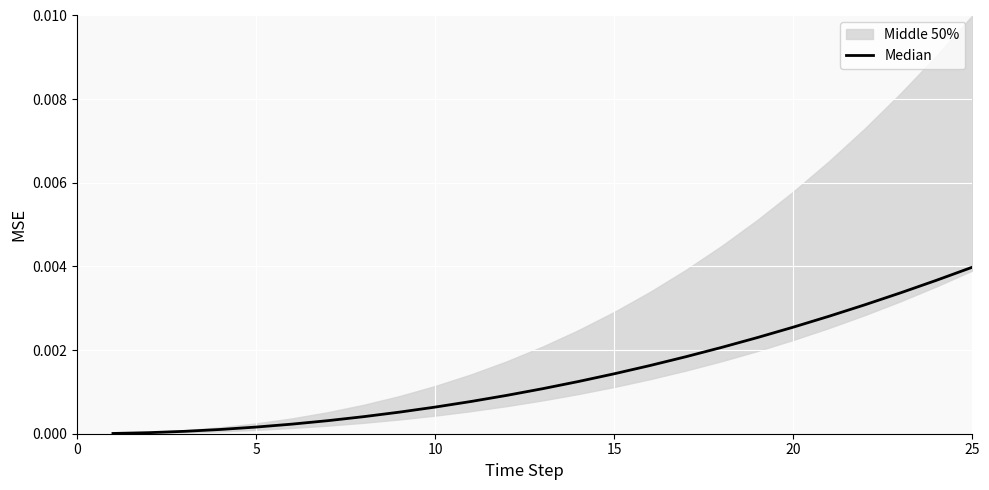

How many lines are shown in the chart?

1